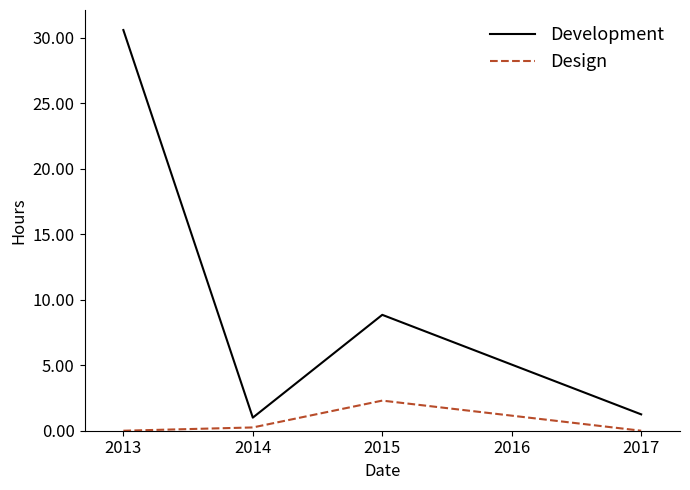

Where does the Development series first go above 8?

2013